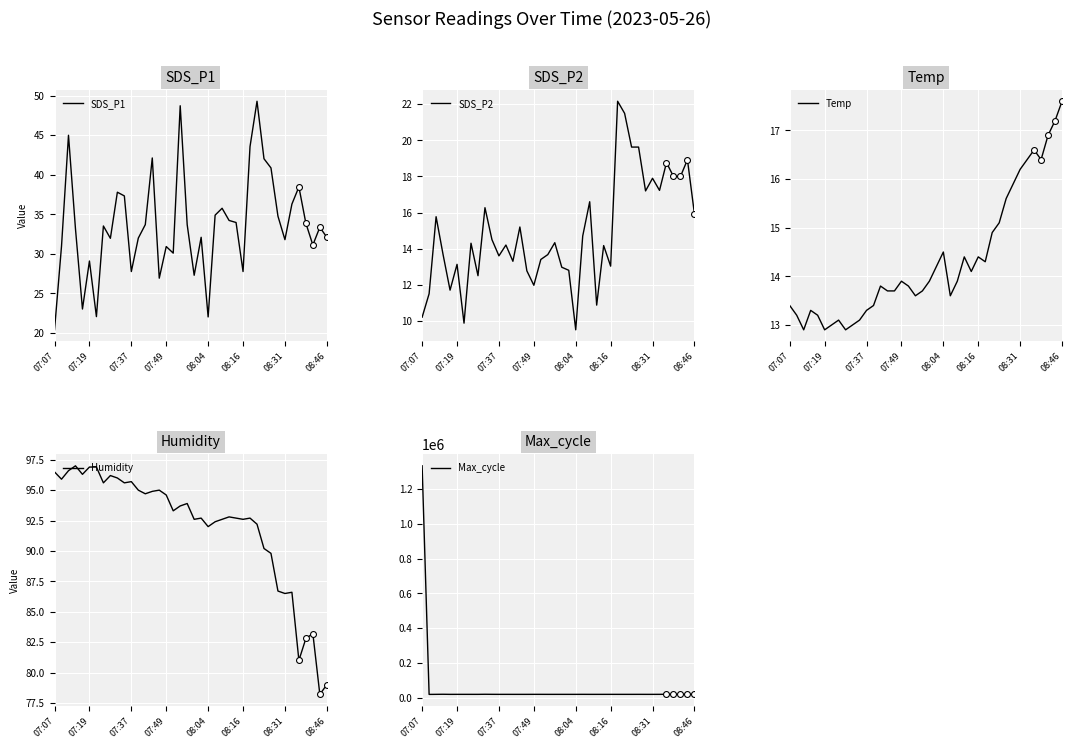

Which series reaches the minimum Y coordinate?

SDS_P2